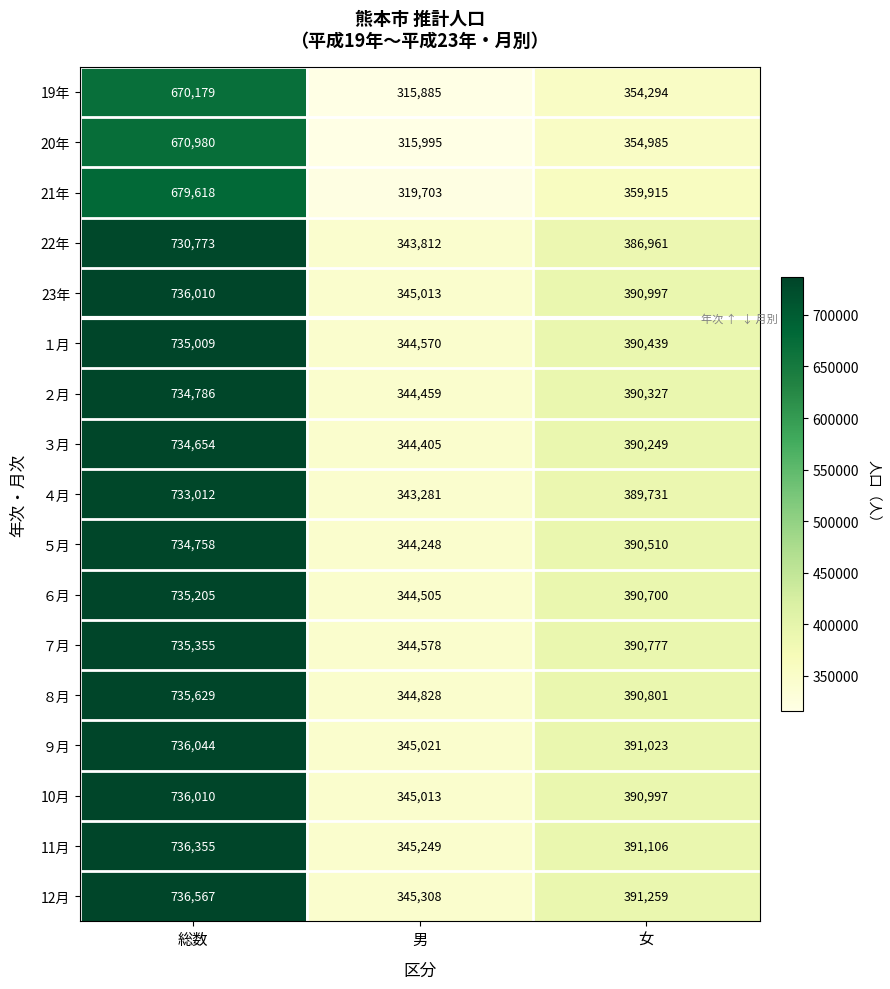

Which series has the widest spread of values?

12月